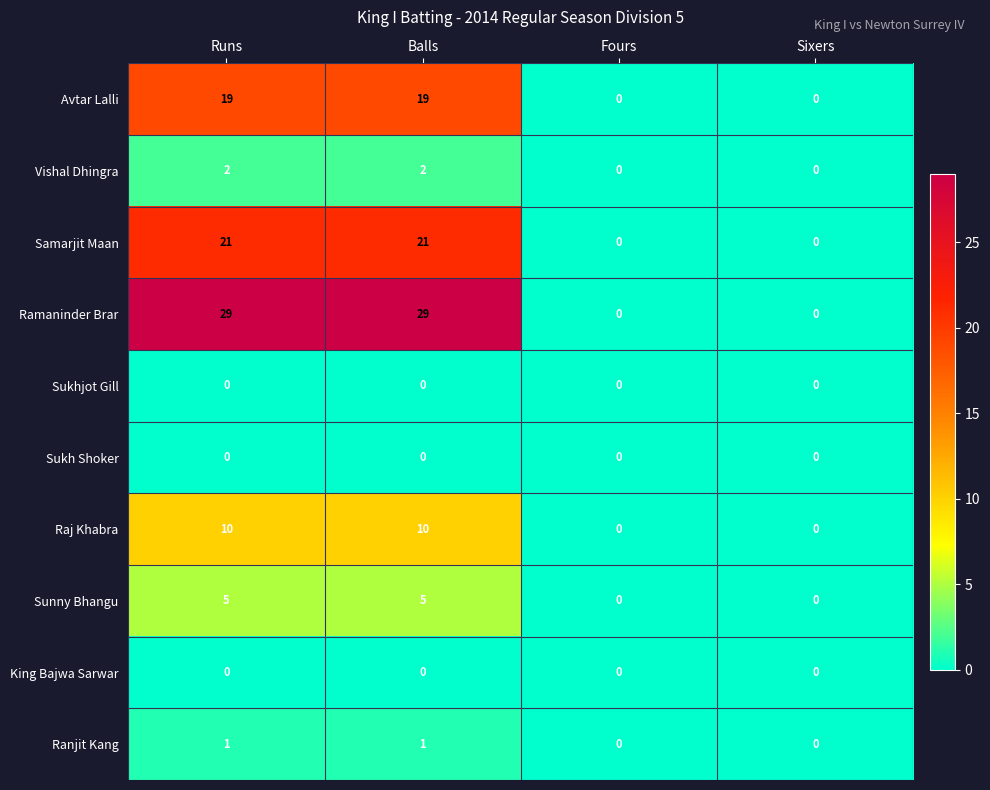

Count the number of categories in the chart.

4